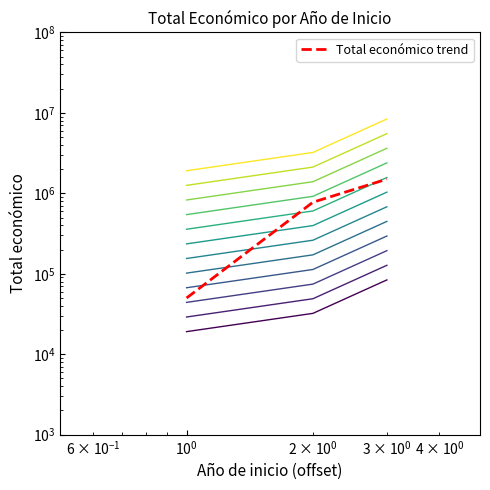

How many series are shown in this chart?

1